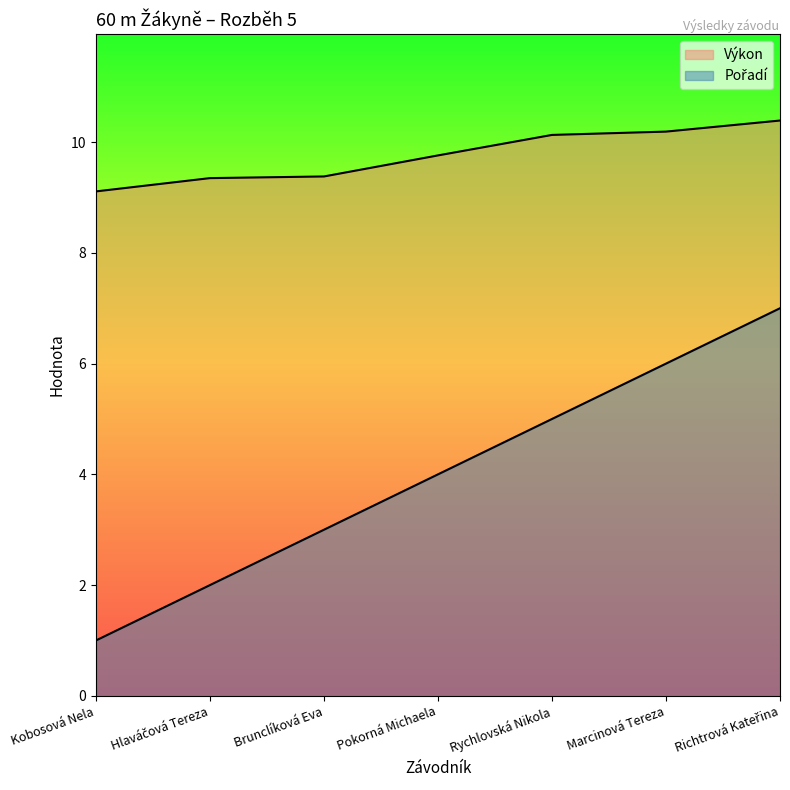

Which series has the widest spread of values?

Pořadí